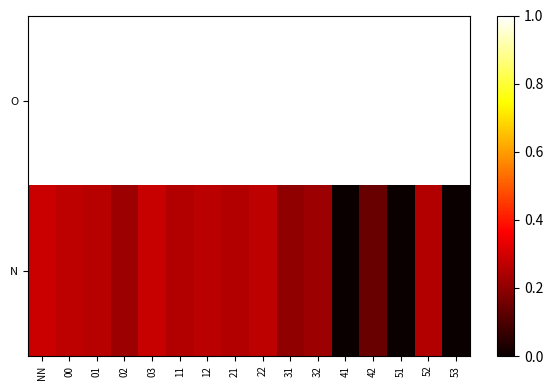

Reading left to right, what are all the values shown in this chart?

O: NN=1.0	00=1.0	01=1.0	02=1.0	03=1.0	11=1.0	12=1.0	21=1.0	22=1.0	31=1.0	32=1.0	41=1.0	42=1.0	51=1.0	52=1.0	53=1.0
N: NN=0.3	00=0.3	01=0.3	02=0.2	03=0.3	11=0.2	12=0.3	21=0.2	22=0.3	31=0.2	32=0.2	41=0.0	42=0.1	51=0.0	52=0.2	53=0.0